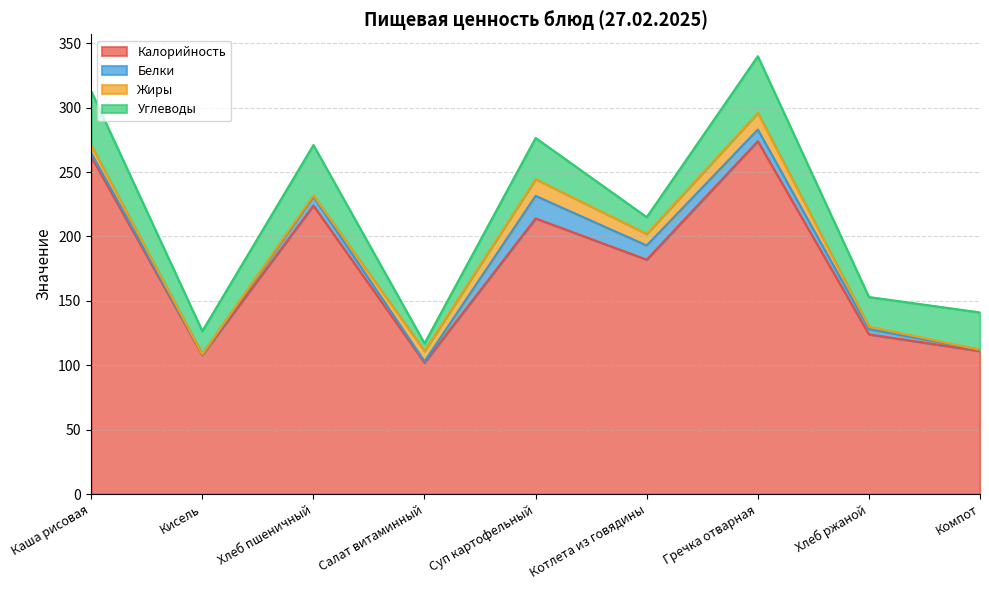

At which category does Жиры reach its first local valley?

Кисель